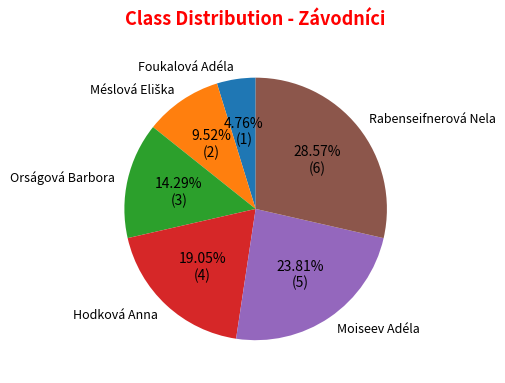

To the nearest percent, what is the combined percentage of Rabenseifnerová Nela and Foukalová Adéla?

33%